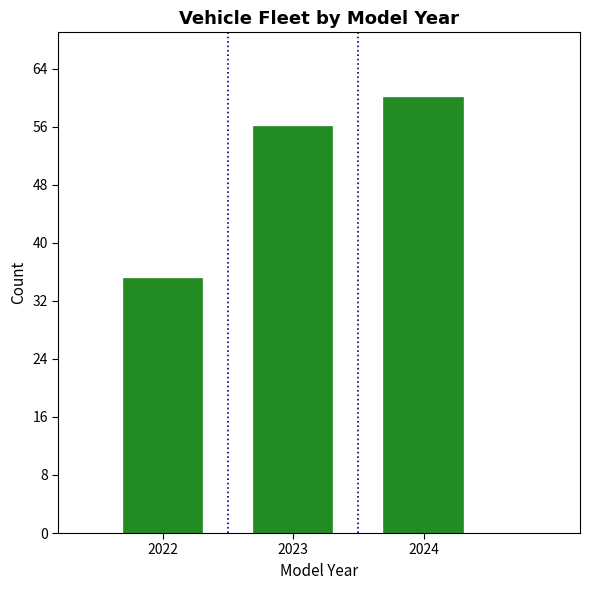

Reading left to right, list all the values displayed in this chart.

2022=35	2023=56	2024=60